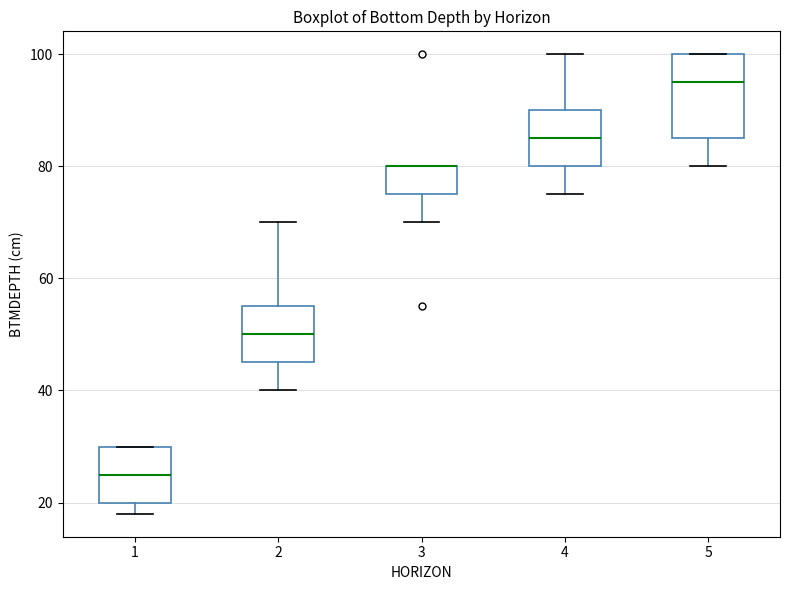

Reading left to right, read every box against the y-axis: the position of its median line, the range the box covers, and the ends of its whiskers. The values are not printed on the chart, so give them approximately, as read against the axis.

1: median 26, box 20 to 30, whiskers 18 to 30
2: median 50, box 46 to 56, whiskers 40 to 70
3: median 80 (drawn on the box's upper edge), box 76 to 80, whiskers 70 to 80
4: median 86, box 80 to 90, whiskers 76 to 100
5: median 96, box 86 to 100, whiskers 80 to 100